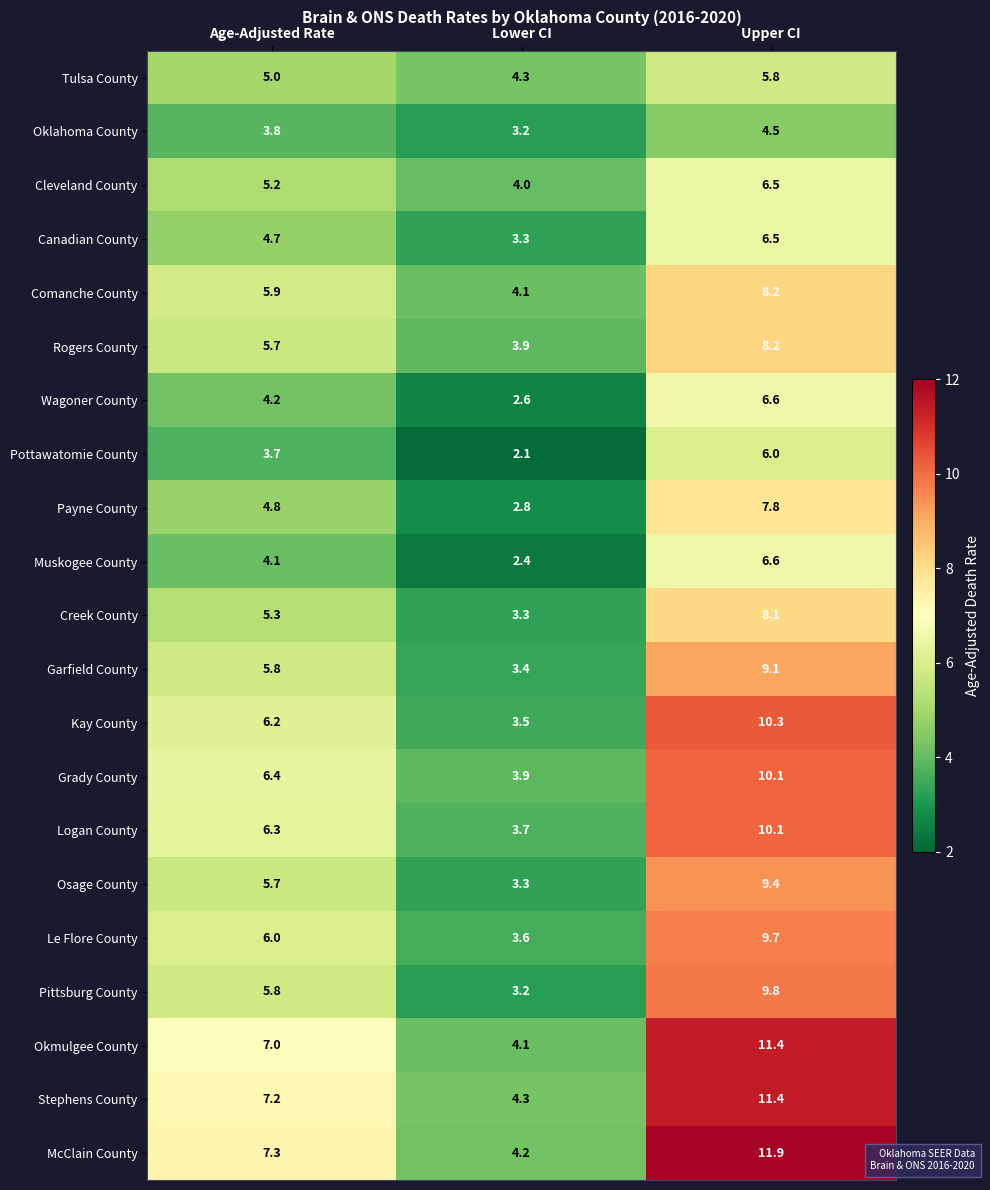

What is the smallest value displayed?

2.1